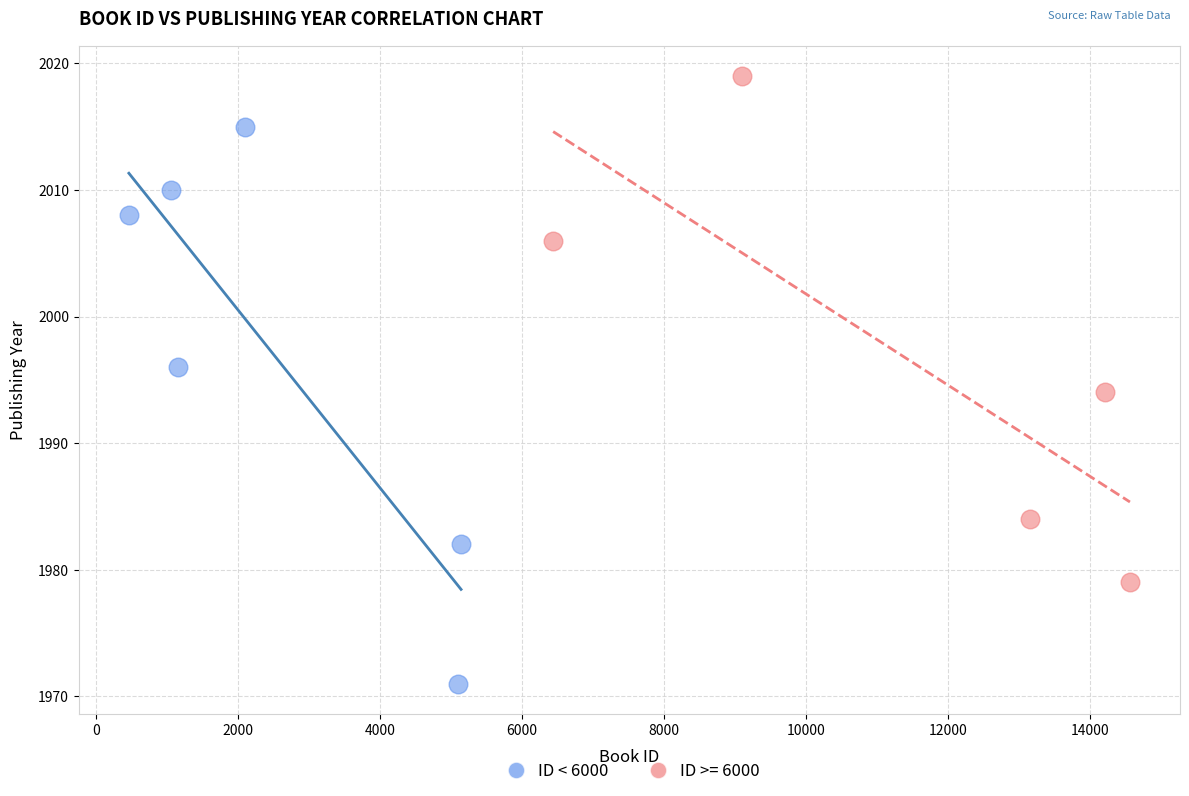

Which series contains the lowest Y value?

ID < 6000